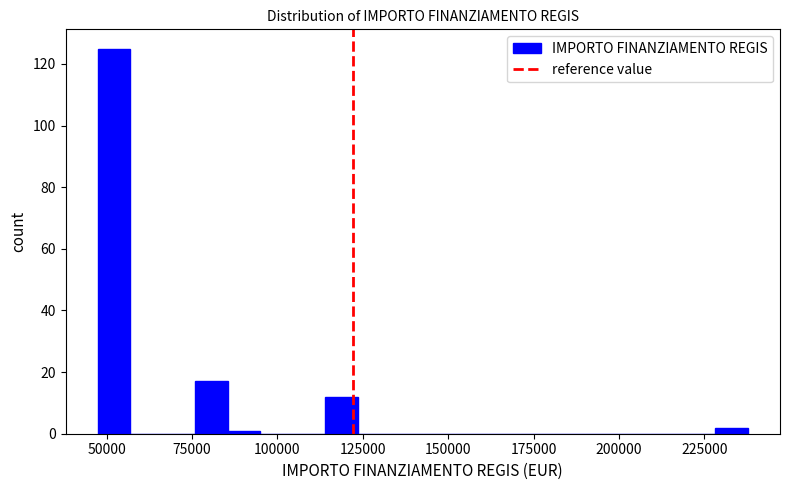

Read against the x-axis, roughly where is the centre of the tallest bar?

50000